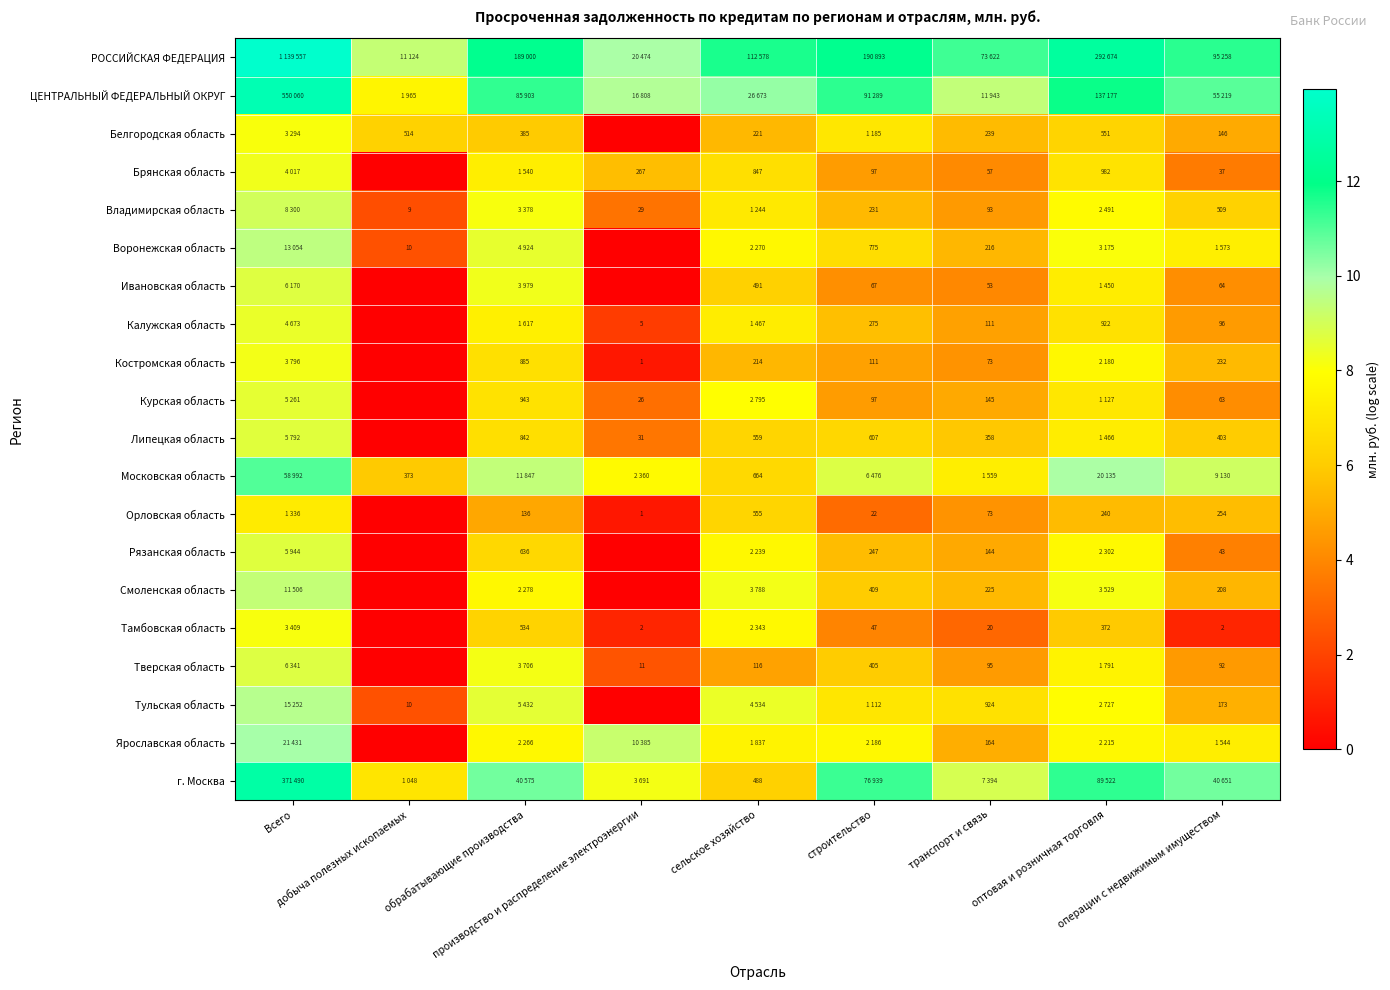

What is the total value across all series at добыча полезных ископаемых?

43.1